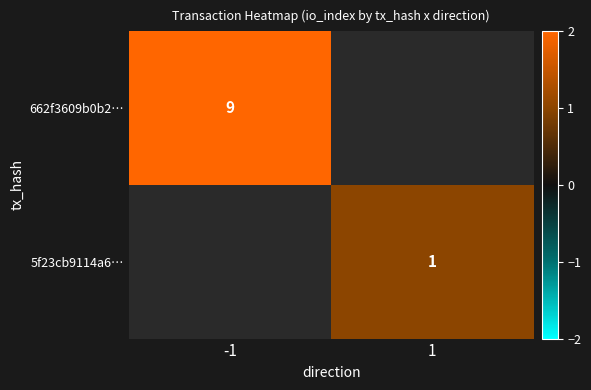

Which category has the highest value across all series?

-1